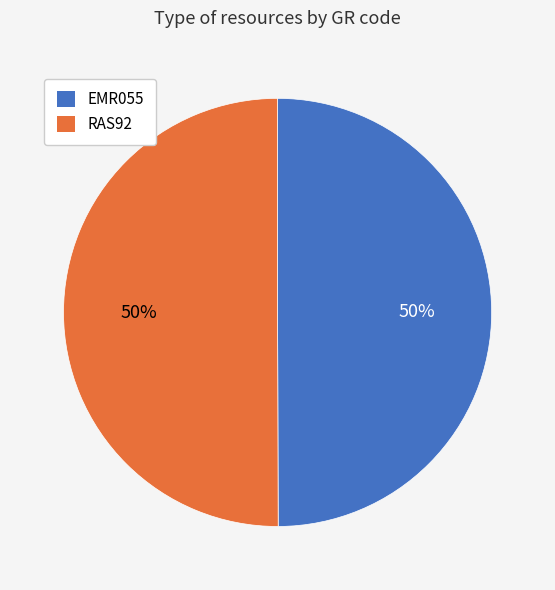

To the nearest percent, what is the average slice percentage?

50%